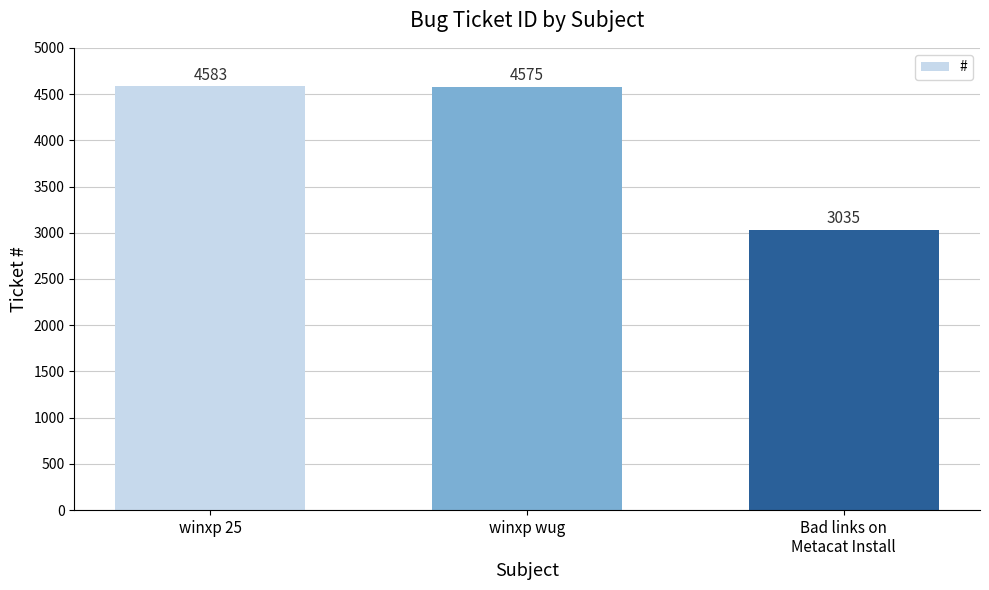

List the labels in order of value, largest first.

winxp 25, winxp wug, Bad links on
Metacat Install